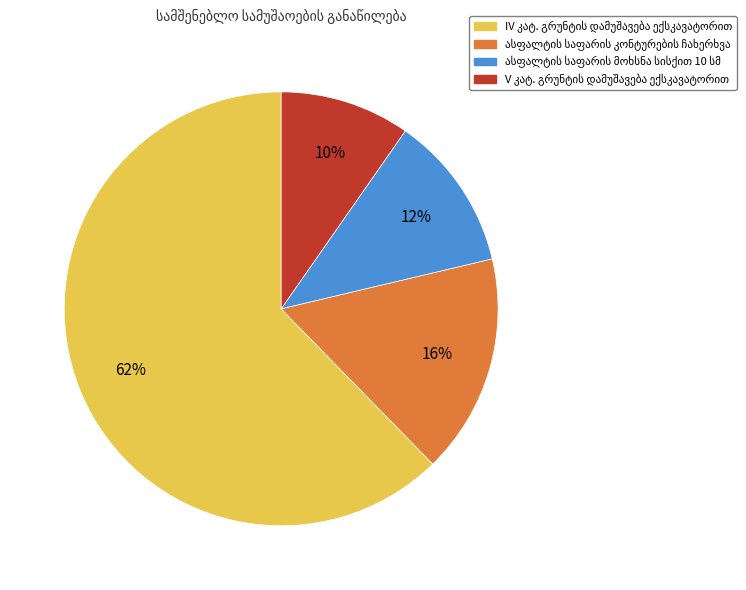

To the nearest percent, what is the average slice percentage?

25%